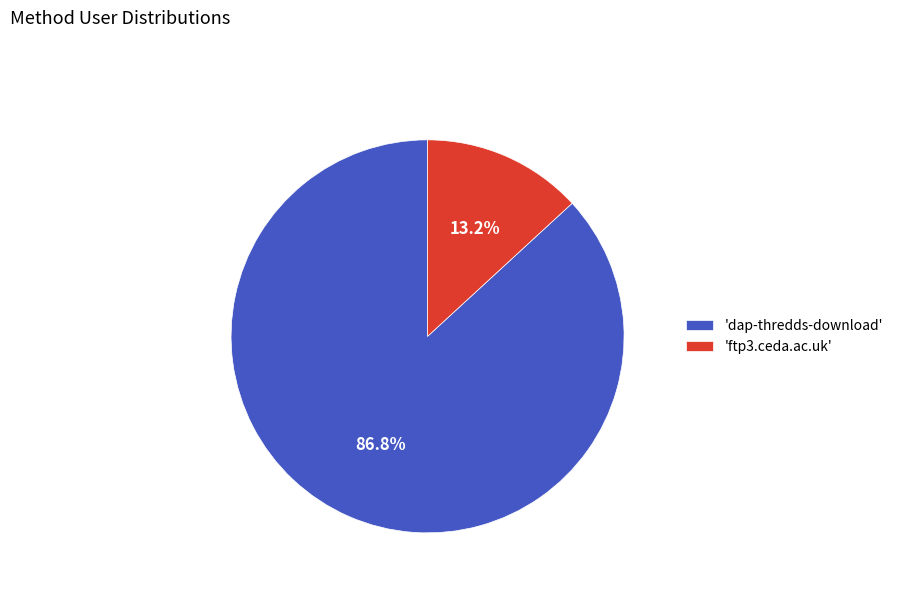

How many slices are in this pie chart?

2